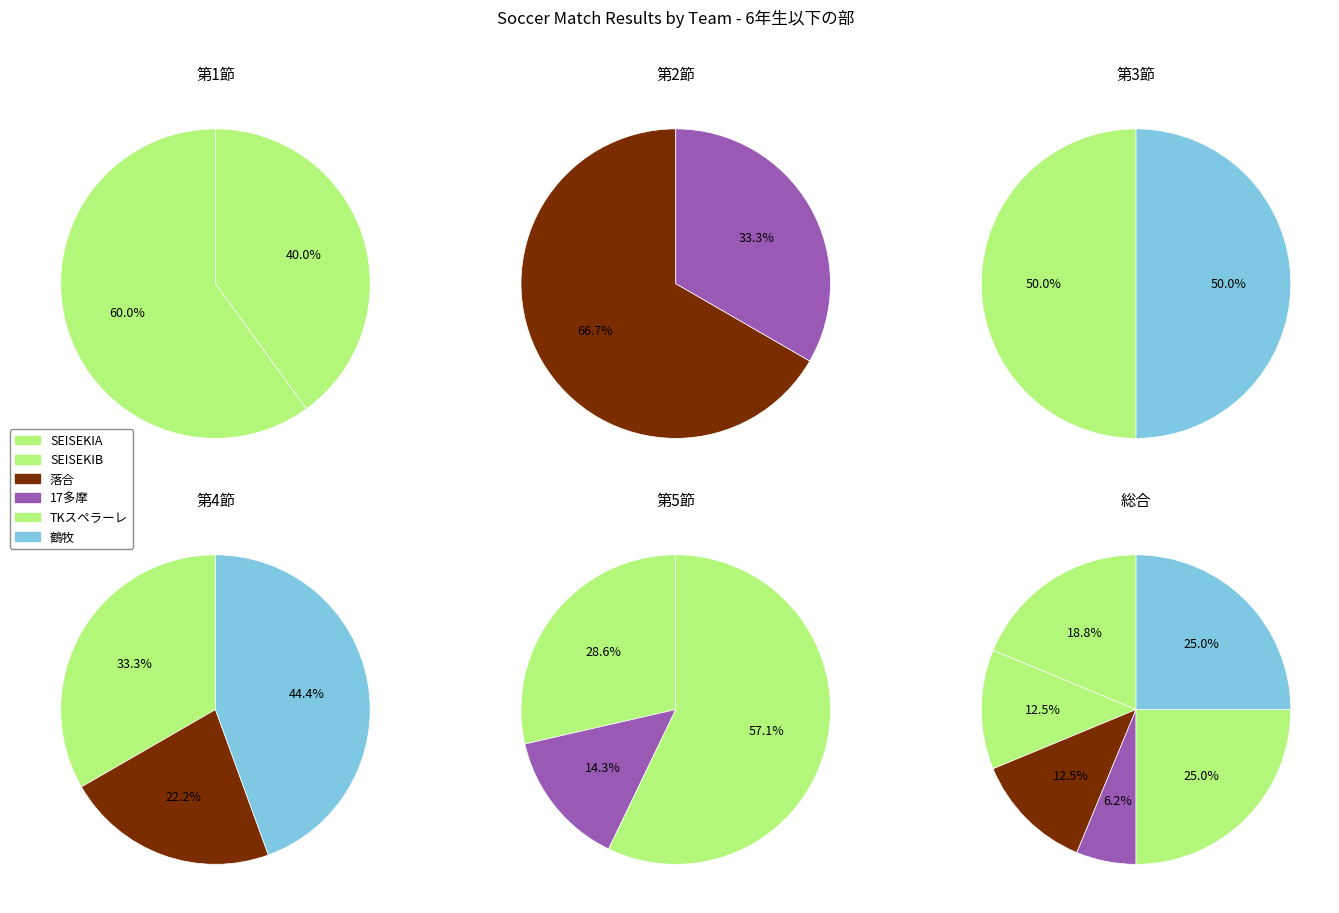

How many slices are in this pie chart?

6